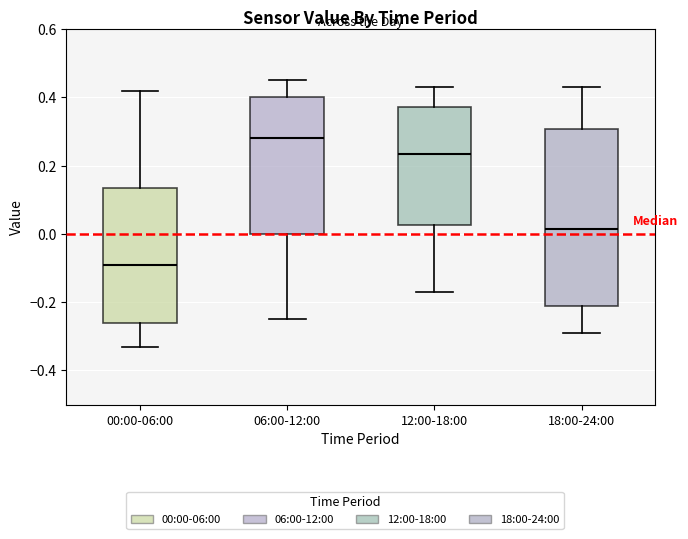

Which box is the tallest, from its lower edge to its upper edge?

18:00-24:00